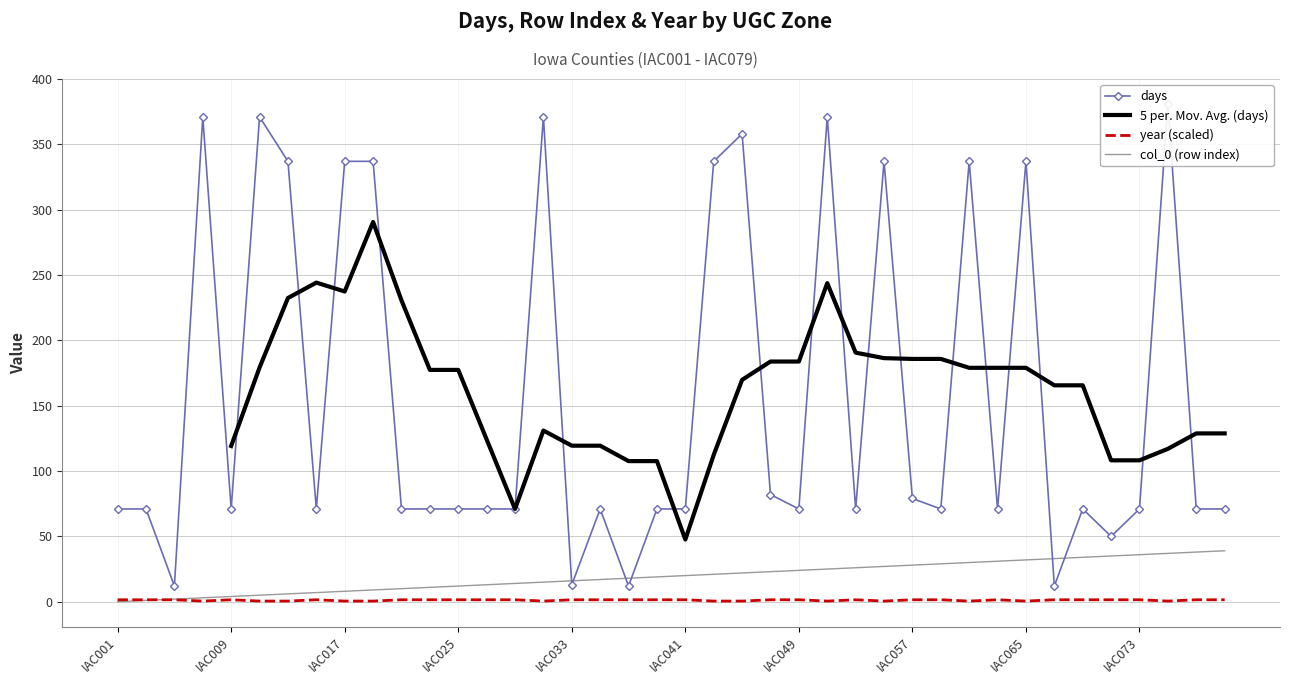

The value of days at IAC009 is 71.0. True or false?

True